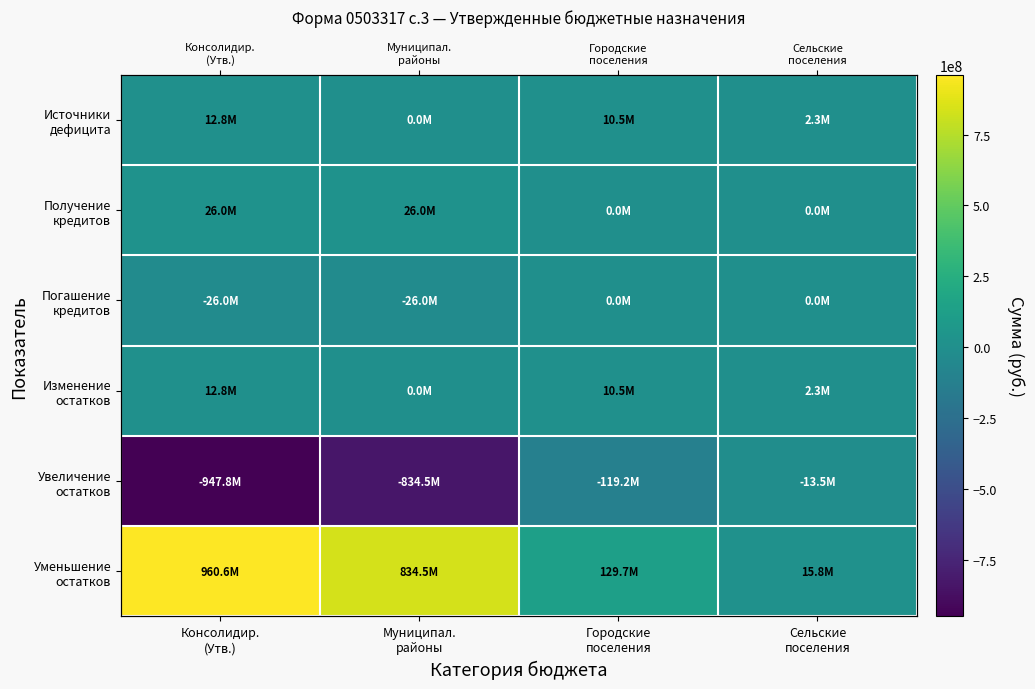

At which category is the sum across all series the highest?

Консолидир.
(Утв.)